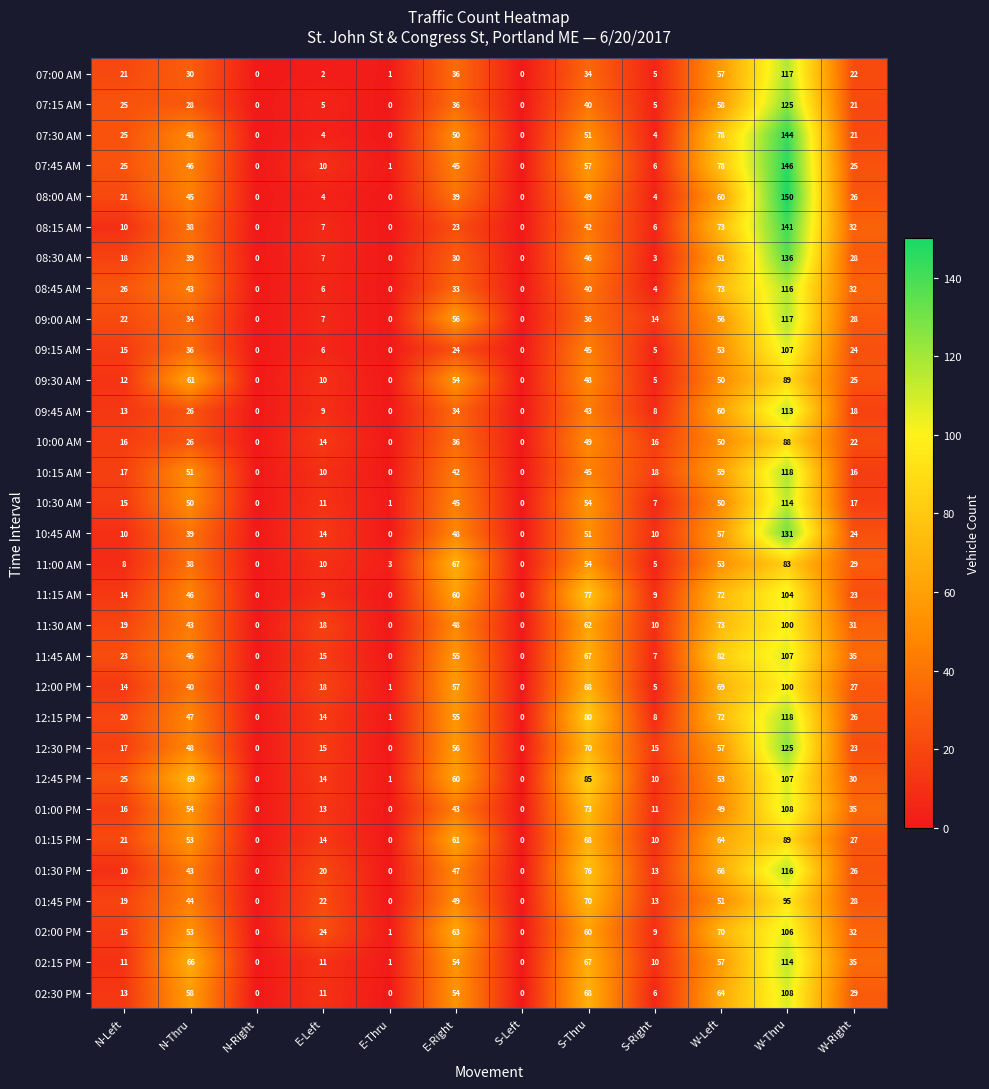

Is it true that 09:15 AM equals -55 at N-Right?

False